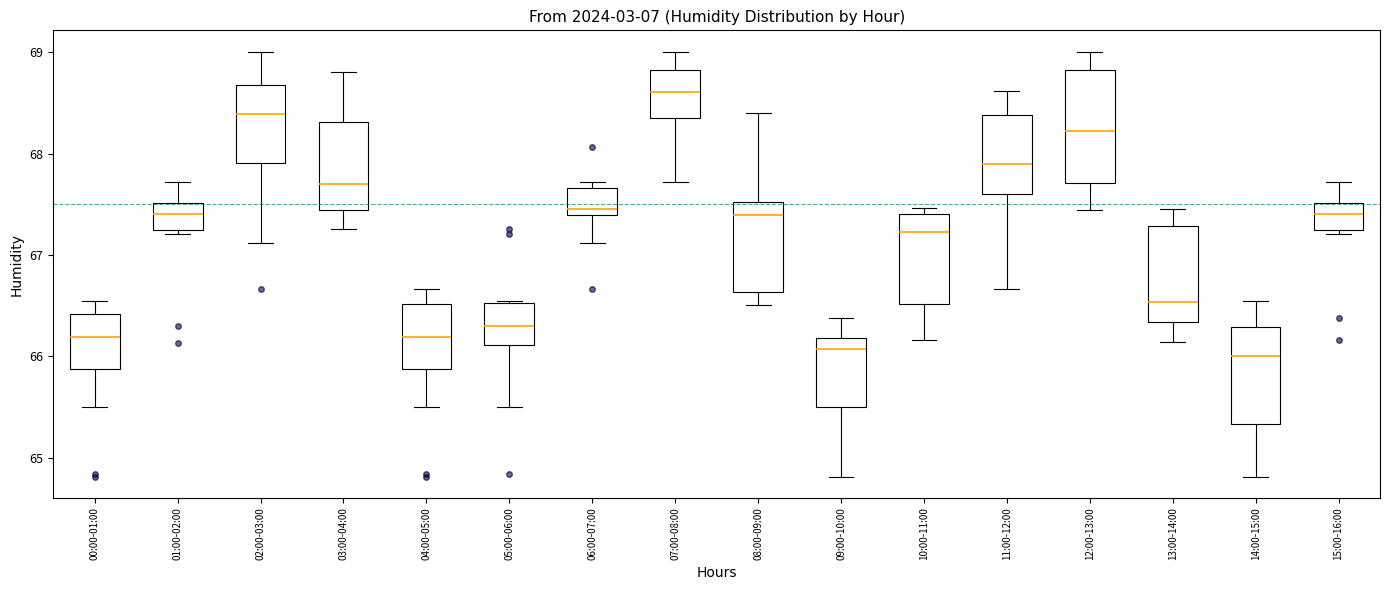

Reading left to right, transcribe this box plot: for each box, give where its median line is, the range the box spans, and where its two whiskers end, as read against the y-axis. The values are not printed on the chart, so give them approximately, as read against the axis.

00:00-01:00: median 66.2, box 65.9 to 66.4, whiskers 65.5 to 66.5
01:00-02:00: median 67.4, box 67.2 to 67.5, whiskers 67.2 (just below the box's lower edge) to 67.7
02:00-03:00: median 68.4, box 67.9 to 68.7, whiskers 67.1 to 69.0
03:00-04:00: median 67.7, box 67.4 to 68.3, whiskers 67.3 to 68.8
04:00-05:00: median 66.2, box 65.9 to 66.5, whiskers 65.5 to 66.7
05:00-06:00: median 66.3, box 66.1 to 66.5, whiskers 65.5 to 66.5
06:00-07:00: median 67.4 (just above the box's lower edge), box 67.4 to 67.7, whiskers 67.1 to 67.7 (just above the box's upper edge)
07:00-08:00: median 68.6, box 68.4 to 68.8, whiskers 67.7 to 69.0
08:00-09:00: median 67.4, box 66.6 to 67.5, whiskers 66.5 to 68.4
09:00-10:00: median 66.1, box 65.5 to 66.2, whiskers 64.8 to 66.4
10:00-11:00: median 67.2, box 66.5 to 67.4, whiskers 66.2 to 67.5
11:00-12:00: median 67.9, box 67.6 to 68.4, whiskers 66.7 to 68.6
12:00-13:00: median 68.2, box 67.7 to 68.8, whiskers 67.4 to 69.0
13:00-14:00: median 66.5, box 66.3 to 67.3, whiskers 66.1 to 67.5
14:00-15:00: median 66.0, box 65.3 to 66.3, whiskers 64.8 to 66.5
15:00-16:00: median 67.4, box 67.2 to 67.5, whiskers 67.2 (just below the box's lower edge) to 67.7